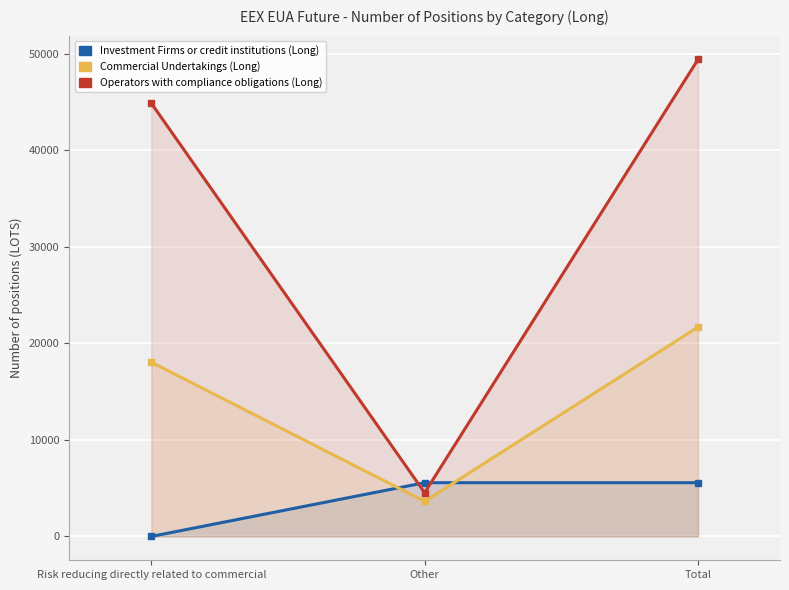

Which series has the largest range (max minus min)?

Operators with compliance obligations (Long)